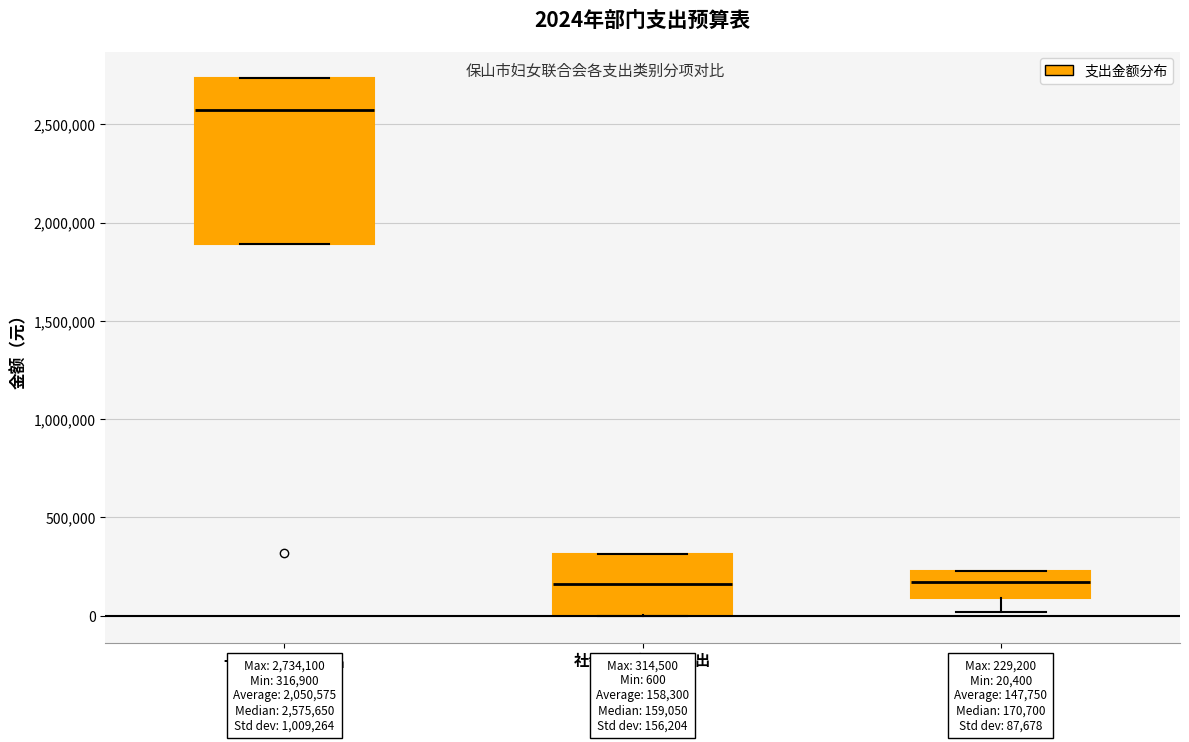

Which box has the highest median line?

一般公共服务支出